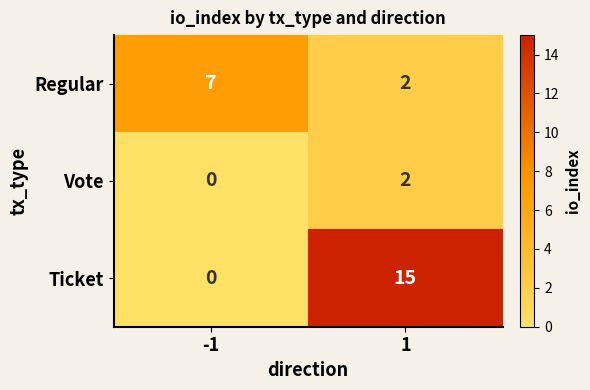

List the series in order of their peak value, highest first.

Ticket, Regular, Vote